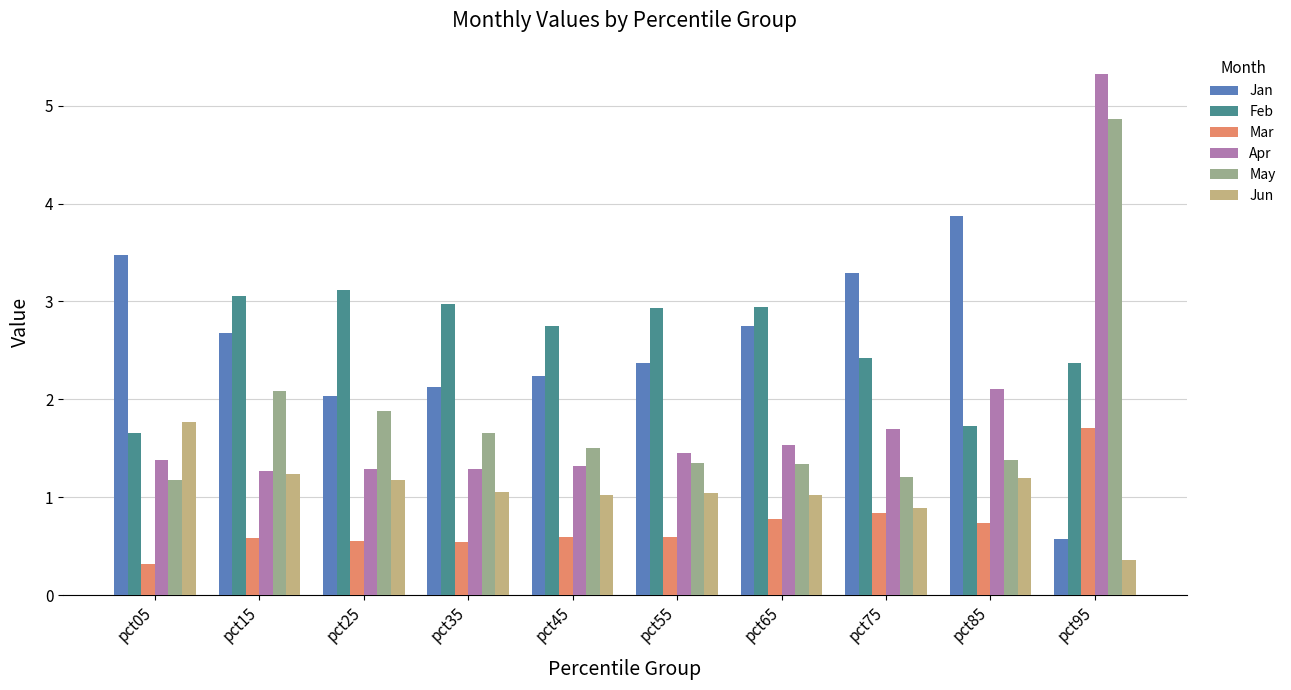

What is the spread (max minus min) of values at pct85?

3.1